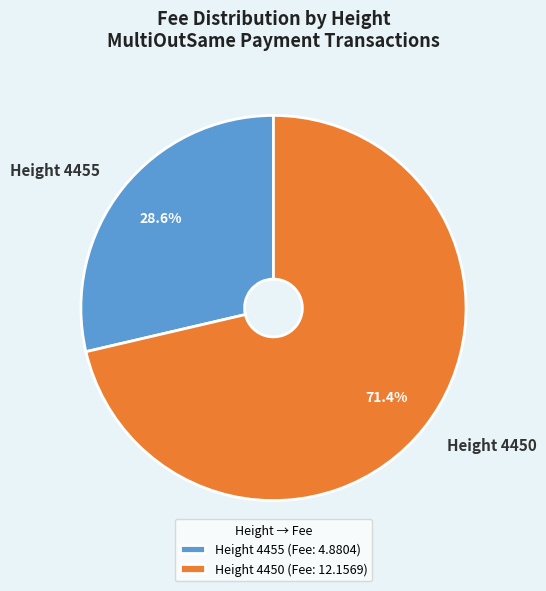

True or false: Height 4455 accounts for 29% of the total.

True